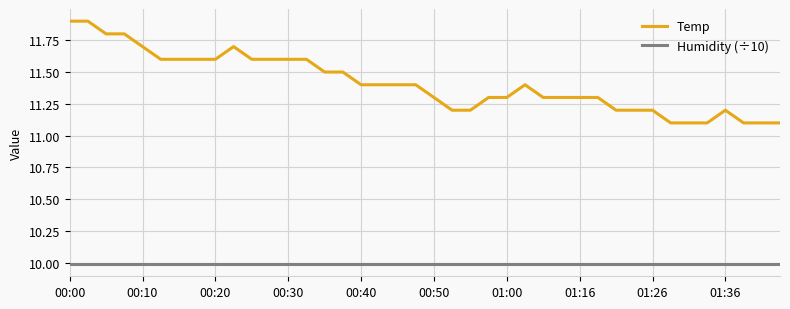

What is the highest value of the Temp series?

11.9